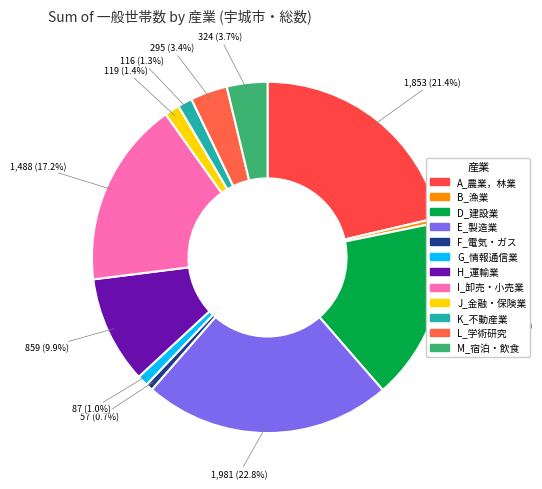

Count the number of slices in the pie.

12